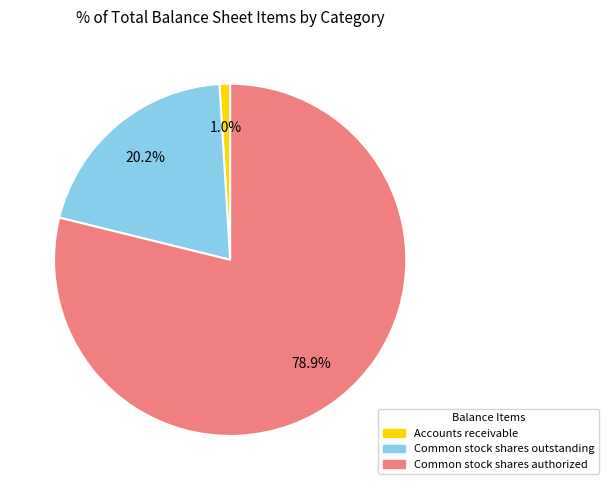

Is there any slice that represents more than half of the pie?

Yes